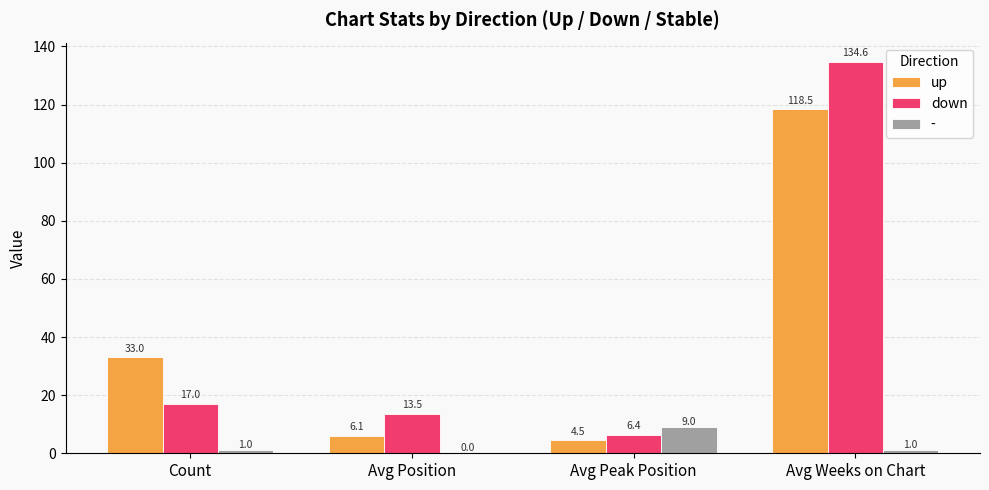

What is the sum of the up values at Avg Weeks on Chart and Count?

151.5